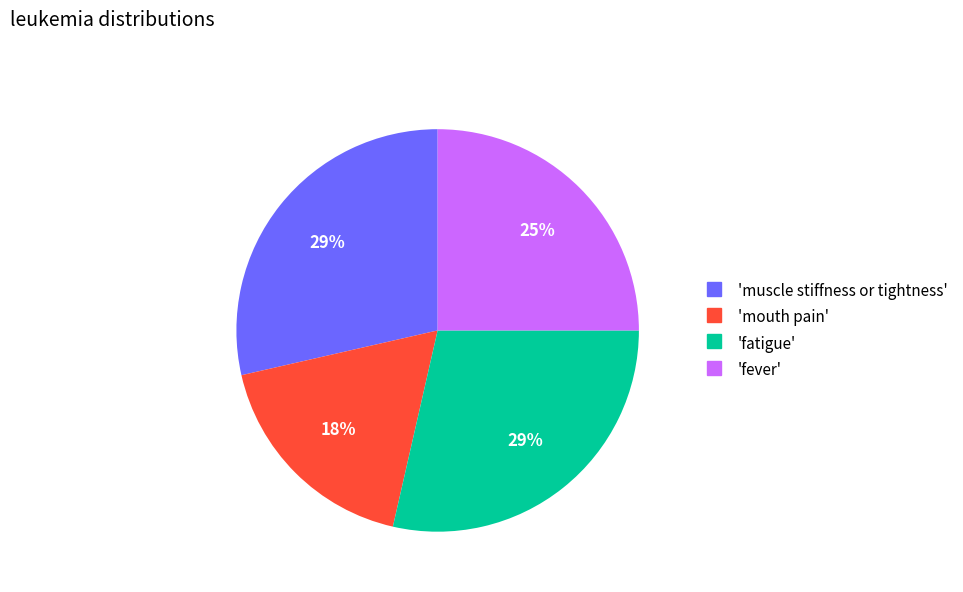

Is there a majority slice in this chart?

No